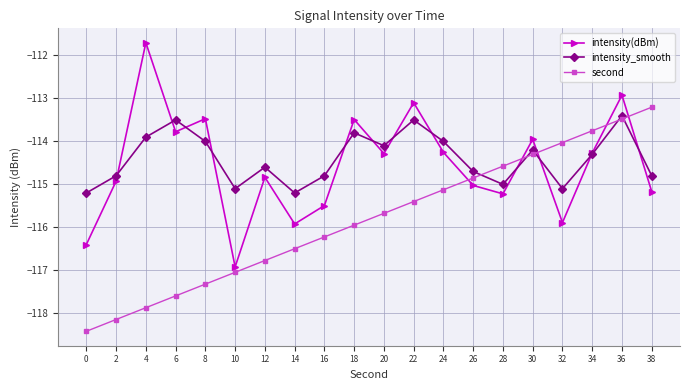

Is this an area chart (filled region under the line)?

No